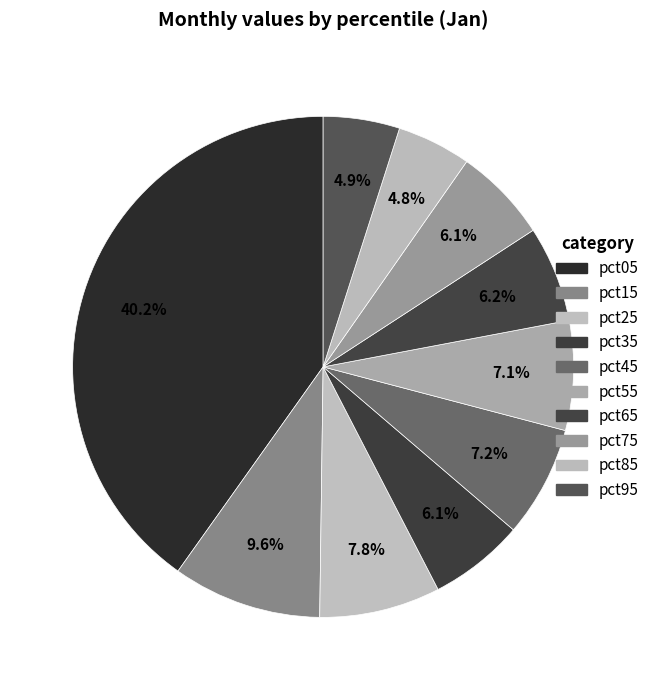

To the nearest percent, what is the difference between the largest and smallest slice percentages?

35%